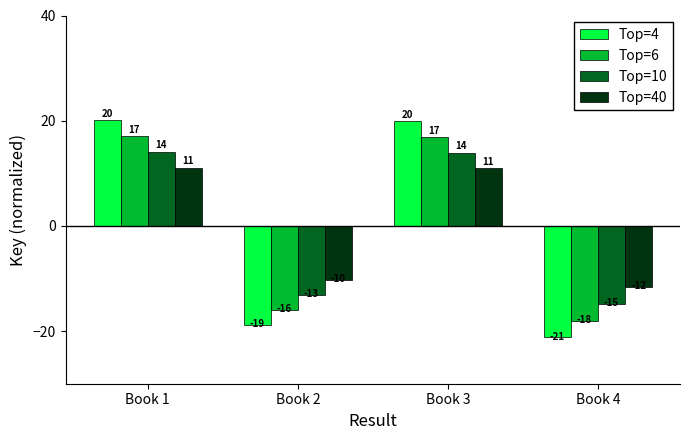

Is the value of Top=10 at Book 1 greater than the value of Top=4 at Book 1?

No